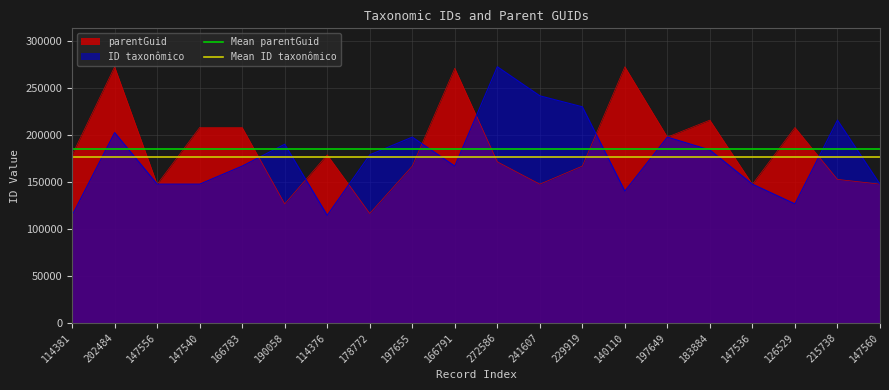

Read the Mean parentGuid value at 114381.

185064.8